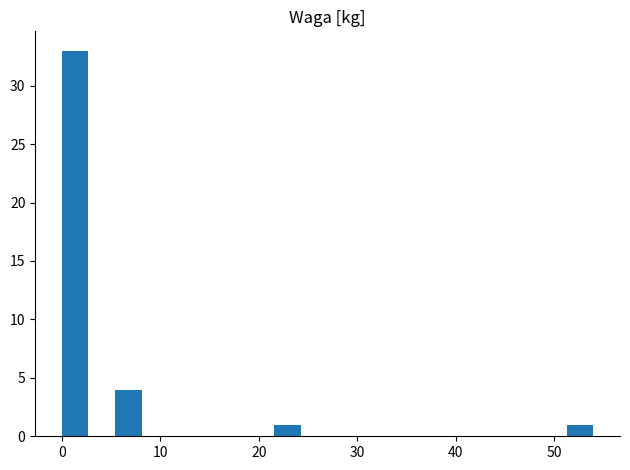

Read against the x-axis, roughly where is the centre of the tallest bar?

1